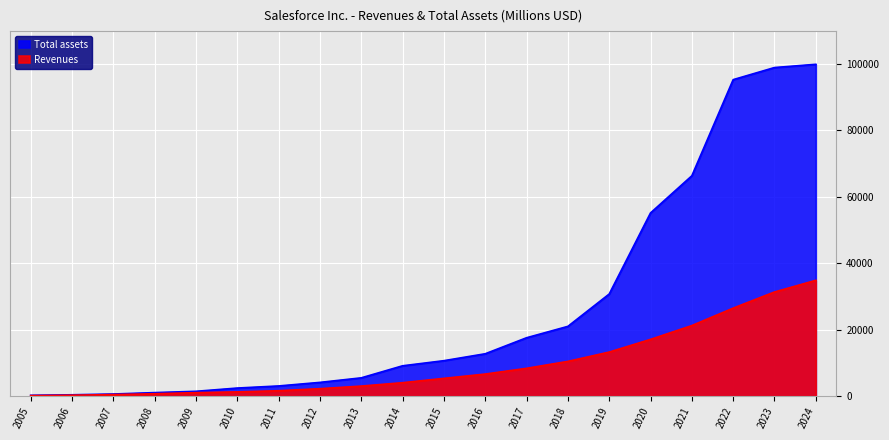

What is the difference between the highest and lowest values at 2014?

5082